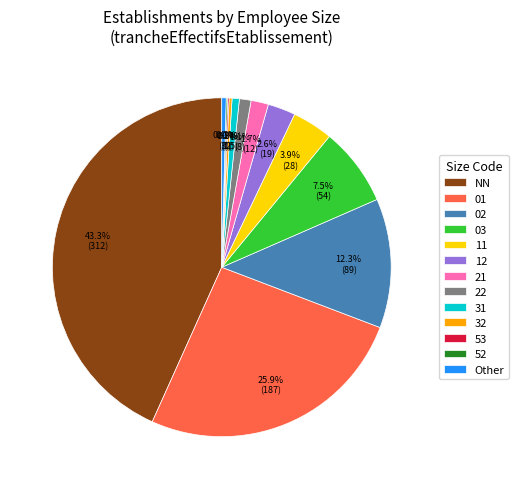

Does 11 represent more than half of the total?

No